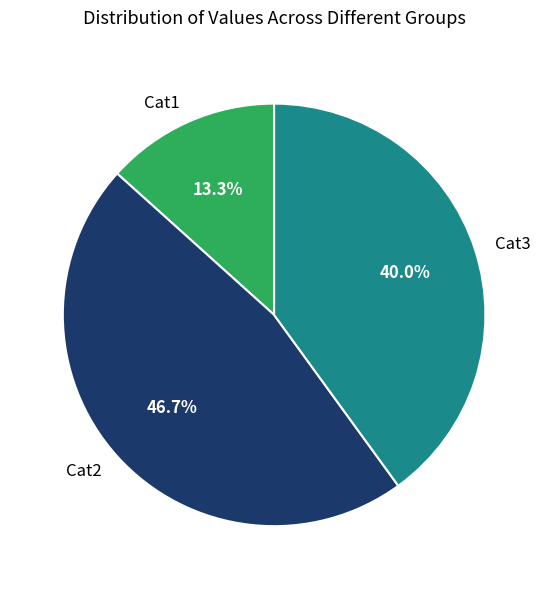

What is the smallest slice in the pie chart?

Cat1